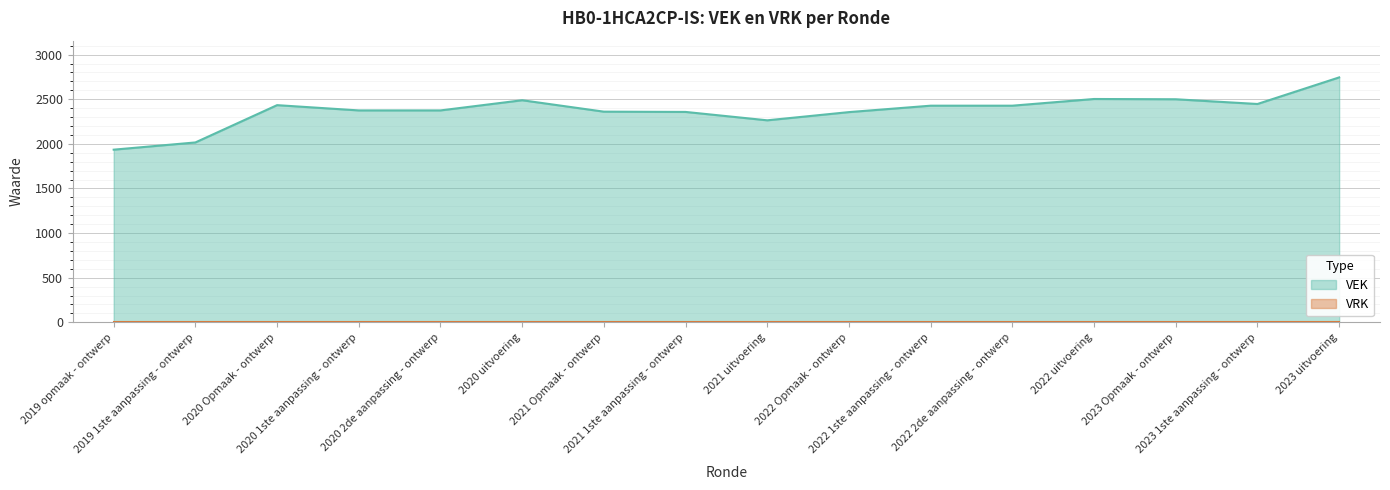

What is the label of the 10th point from the left?

2022 Opmaak - ontwerp